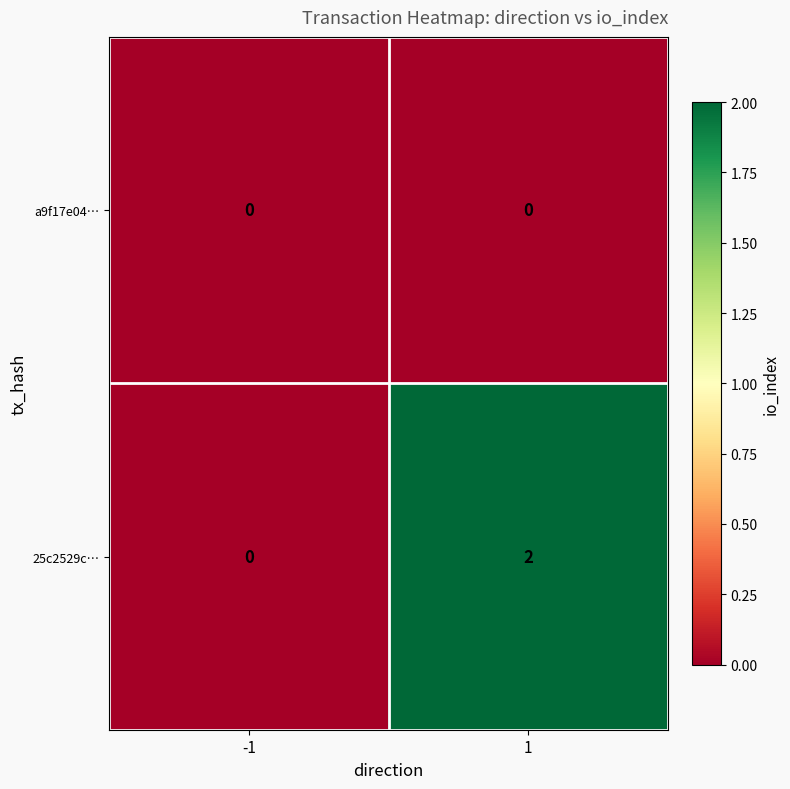

The 25c2529c… series shows 0 at -1. True or false?

True